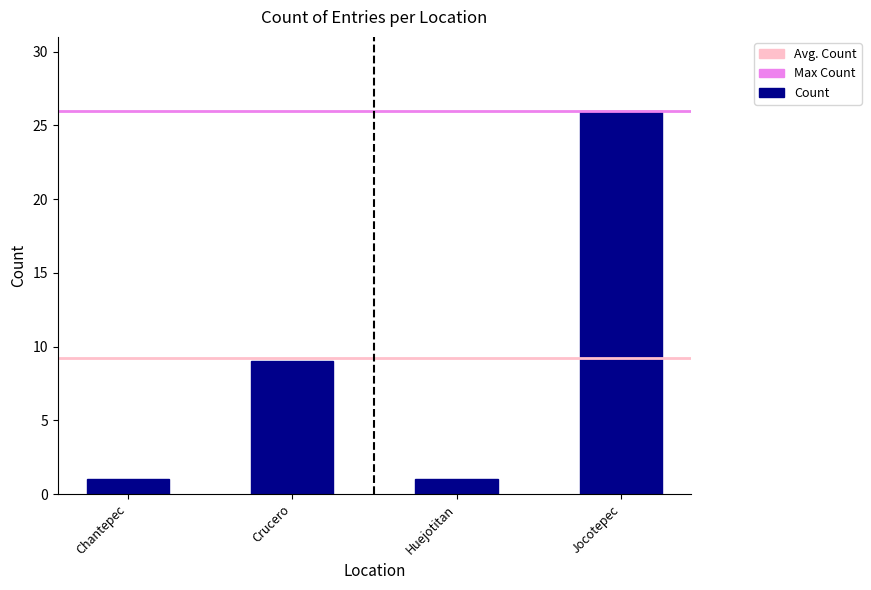

What is the value of the 1st bar from the left?

1